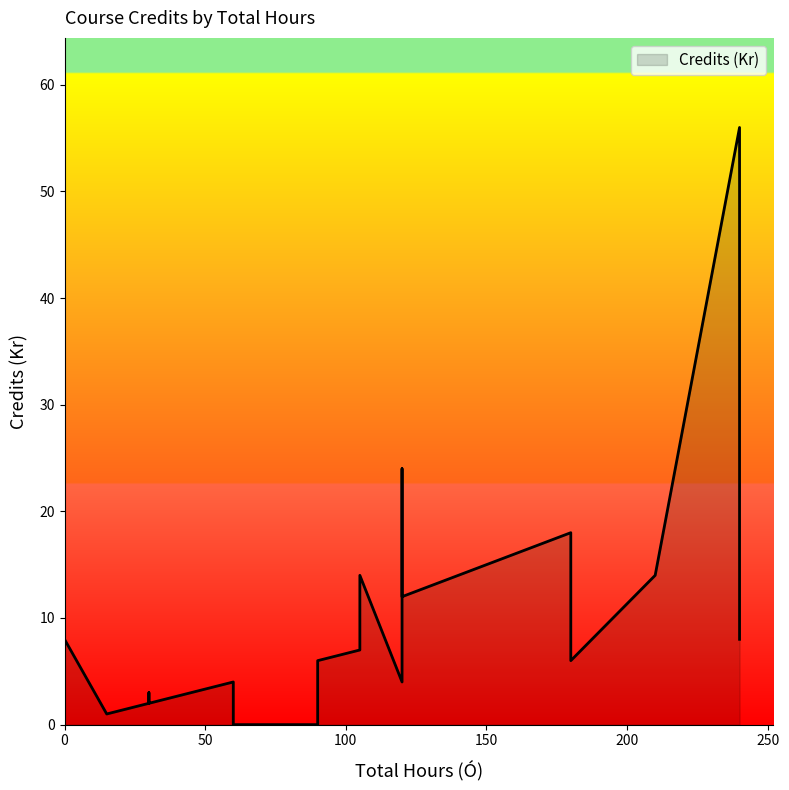

Rank the categories by value from lowest to highest.

0, 0, 90, 0, 60, 15, 30, 30, 30, 30, 30, 30, 30, 30, 30, 30, 45, 30, 30, 120, 60, 60, 180, 90, 105, 120, 240, 0, 120, 105, 210, 0, 180, 120, 240